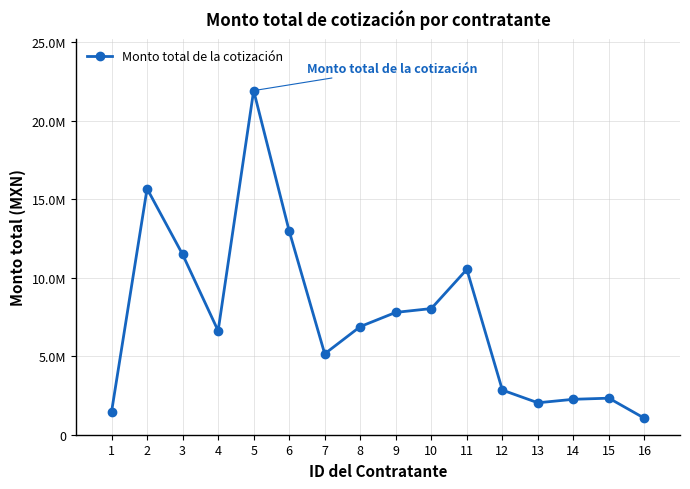

True or false: there are more than 0 points higher than both neighbors.

True